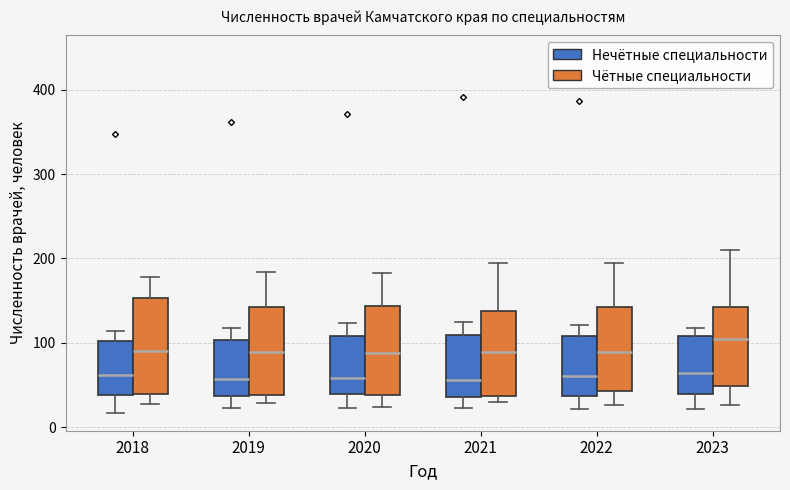

Reading left to right, transcribe this box plot: for each box, give where its median line is, the range the box spans, and where its two whiskers end, as read against the y-axis. The values are not printed on the chart, so give them approximately, as read against the axis.

2018 (Нечётные специальности): median 60, box 40 to 100, whiskers 20 to 110
2018 (Чётные специальности): median 90, box 40 to 150, whiskers 30 to 180
2019 (Нечётные специальности): median 60, box 40 to 100, whiskers 20 to 120
2019 (Чётные специальности): median 90, box 40 to 140, whiskers 30 to 180
2020 (Нечётные специальности): median 60, box 40 to 110, whiskers 20 to 120
2020 (Чётные специальности): median 90, box 40 to 140, whiskers 20 to 180
2021 (Нечётные специальности): median 60, box 40 to 110, whiskers 20 to 120
2021 (Чётные специальности): median 90, box 40 to 140, whiskers 30 to 190
2022 (Нечётные специальности): median 60, box 40 to 110, whiskers 20 to 120
2022 (Чётные специальности): median 90, box 40 to 140, whiskers 30 to 190
2023 (Нечётные специальности): median 60, box 40 to 110, whiskers 20 to 120
2023 (Чётные специальности): median 100, box 50 to 140, whiskers 30 to 210